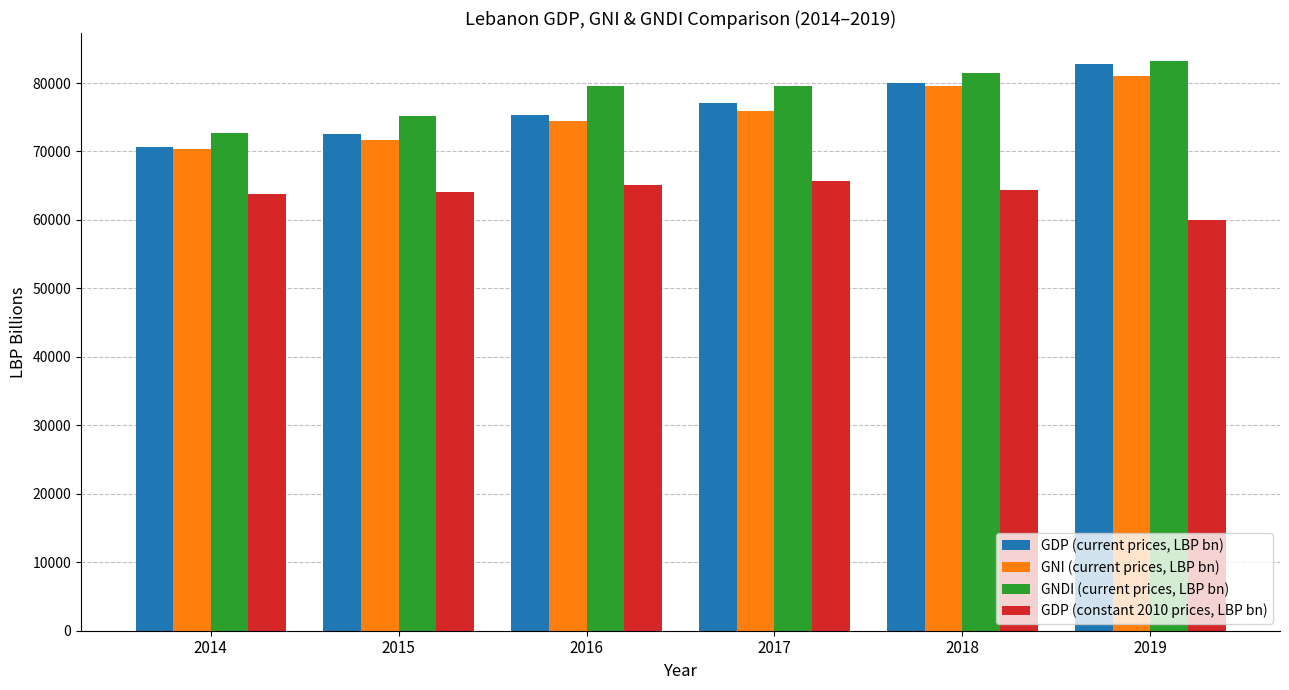

How many data points in GDP (current prices, LBP bn) are above 77104?

3